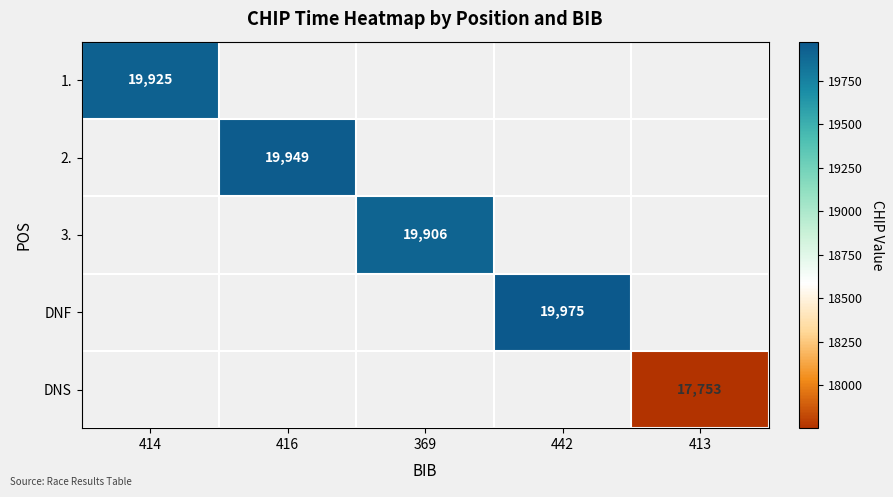

At how many categories does at least one series exceed 18250?

4